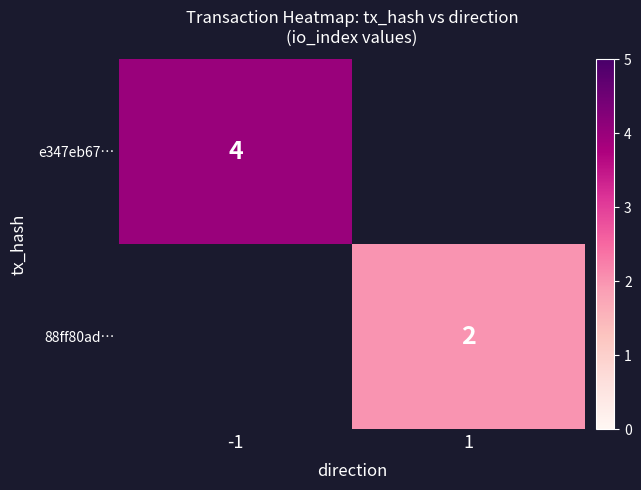

Is it true that 88ff80ad… equals 2 at 1?

True